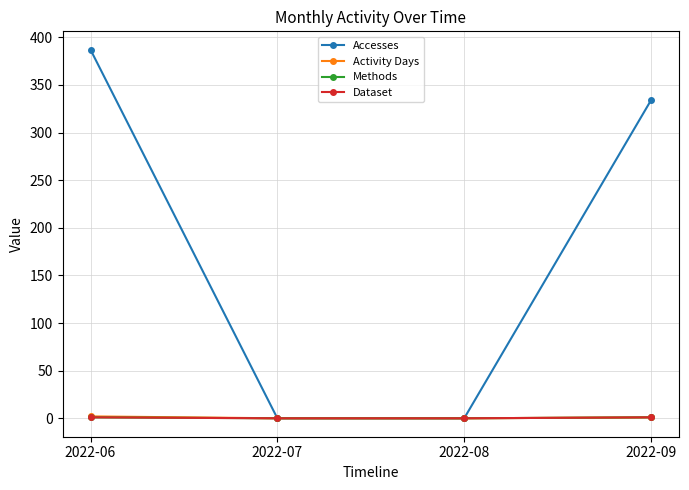

List the series in order of their peak value, lowest first.

Methods, Dataset, Activity Days, Accesses